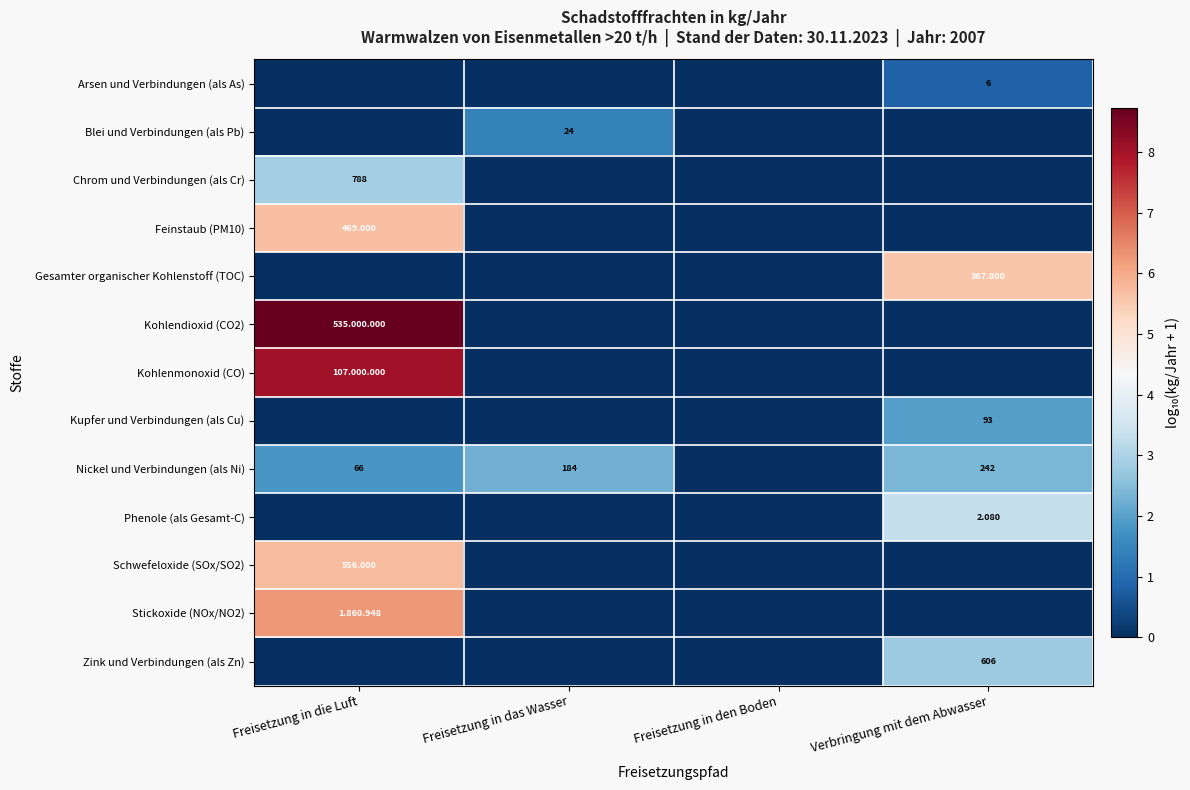

What is the average value of the Kohlendioxid (CO2) series?

2.2